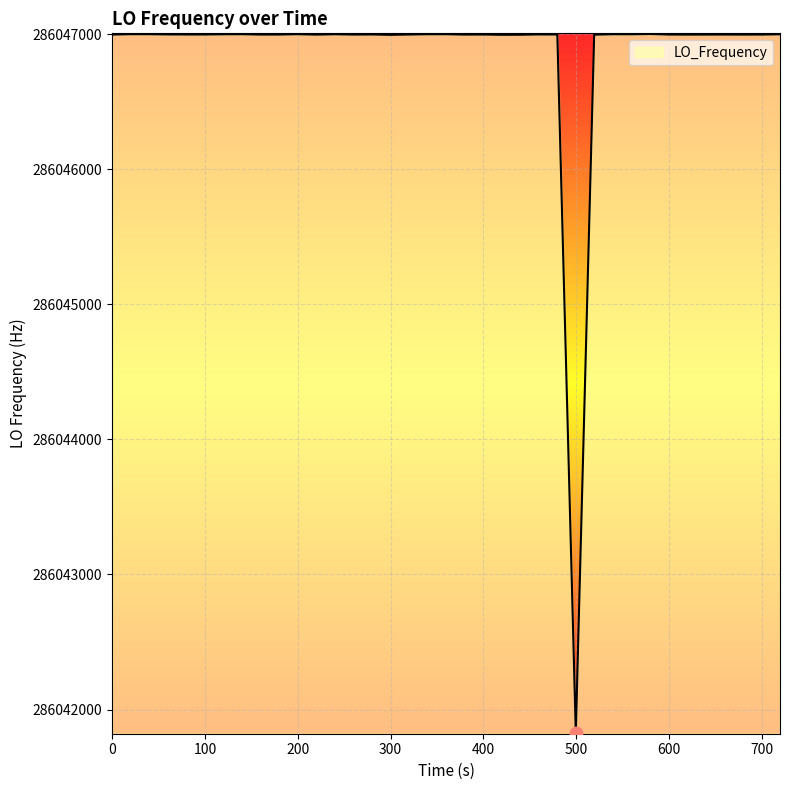

What is the smallest value displayed?

286041825.7